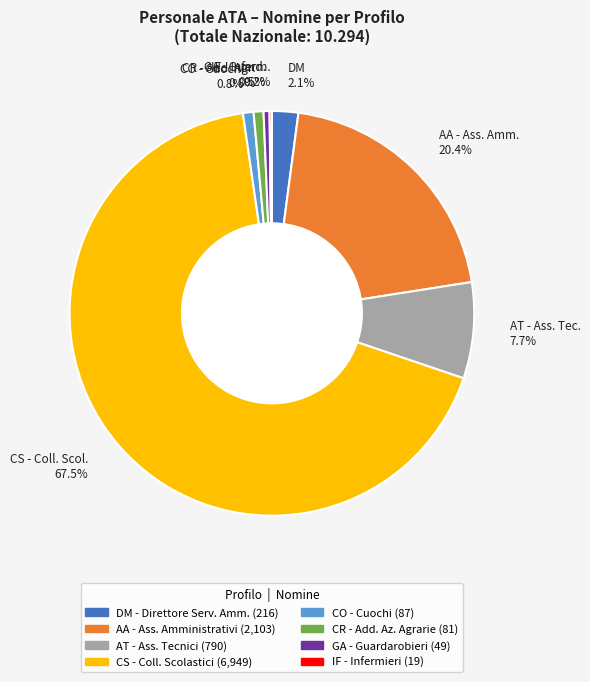

Which slice is the largest?

CS - Coll. Scol. 67.5%